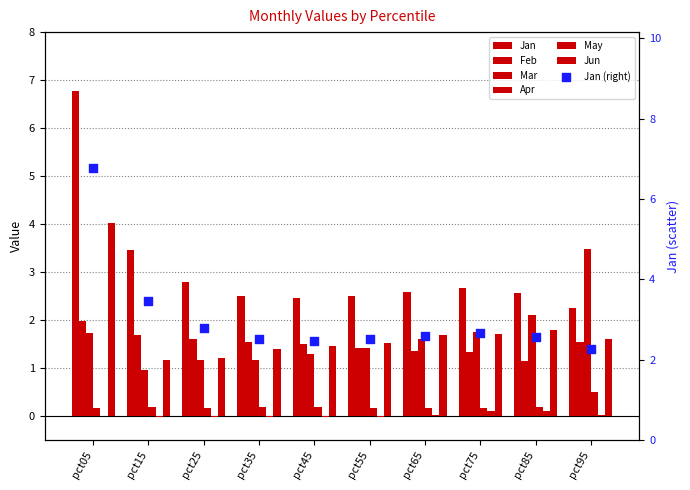

Is the value of Feb at pct35 greater than the value of May at pct25?

Yes